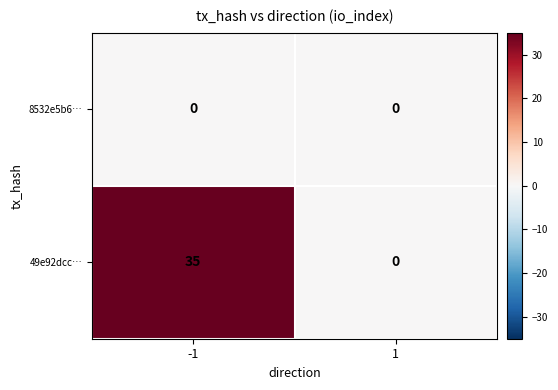

What is the total value across all series at -1?

35